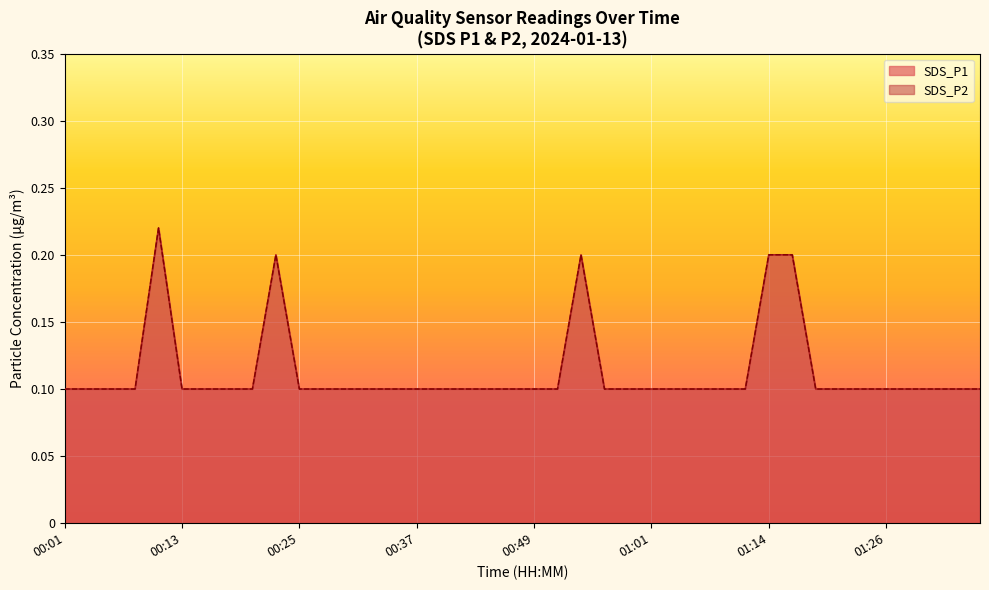

Is it true that SDS_P1 equals 0.1 at 00:52?

False